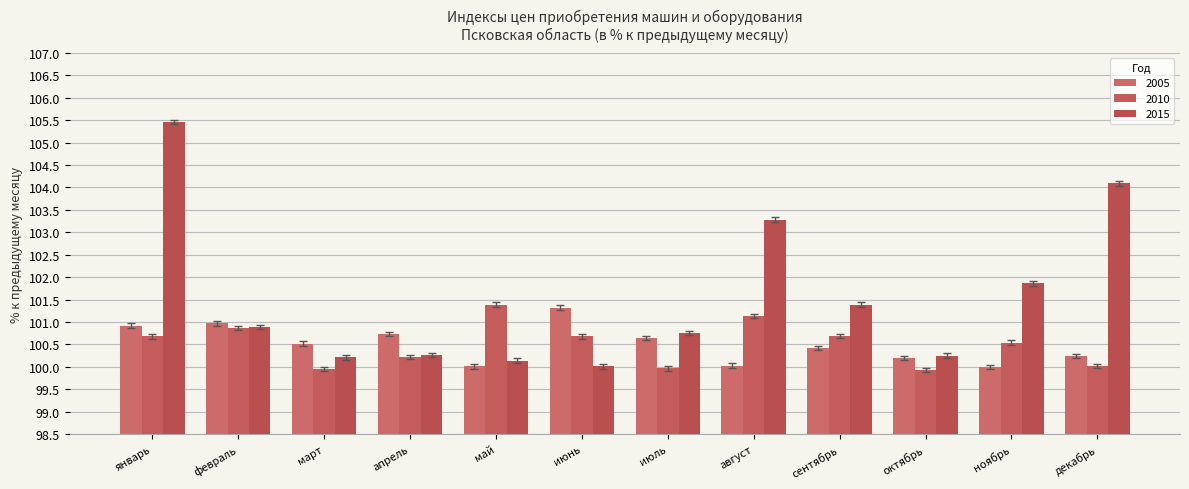

The 2010 series shows 48.8 at май. True or false?

False